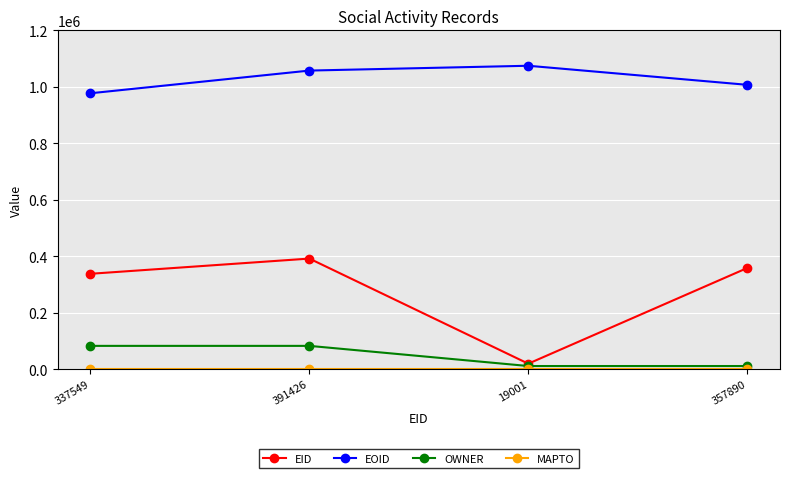

True or false: EOID and EID cross at least once.

False